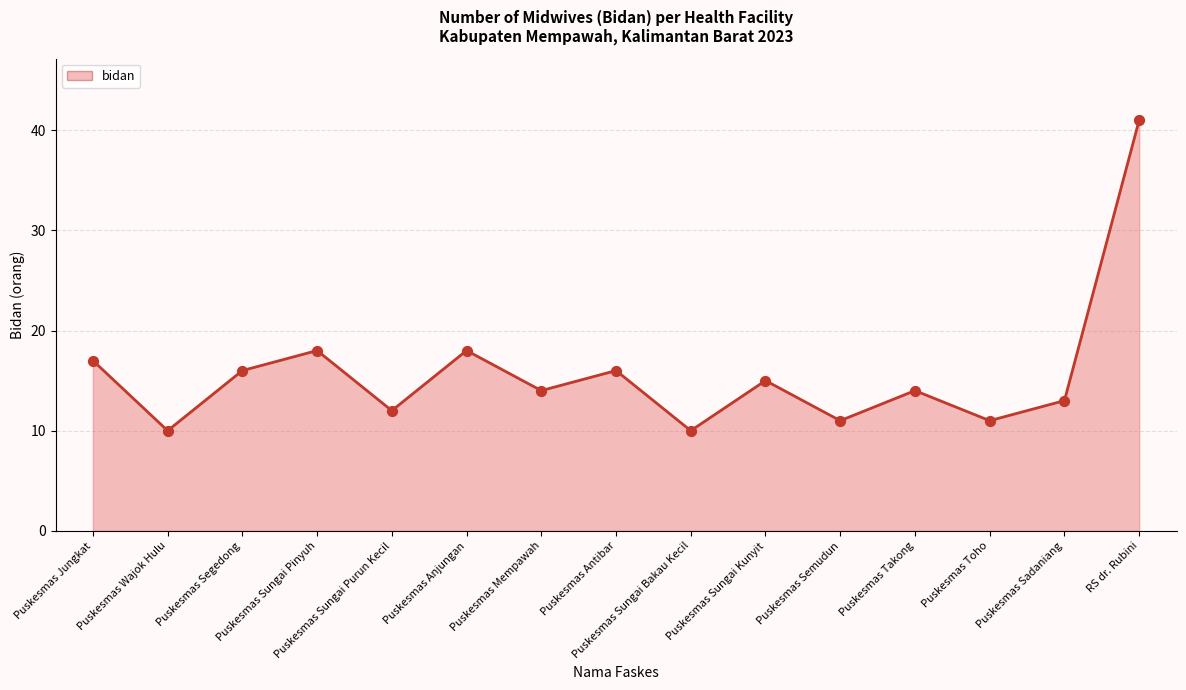

What is the change in value from Puskesmas Takong to RS dr. Rubini?

+27